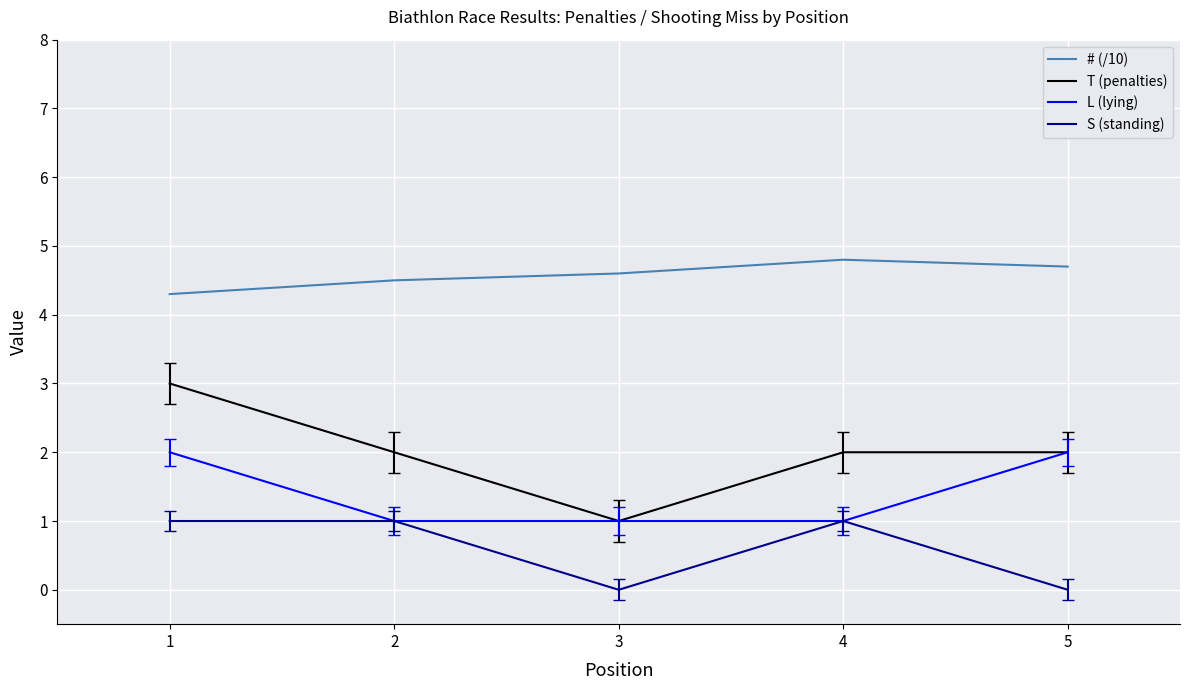

What is the sum of the T (penalties) values at 1 and 2?

5.0